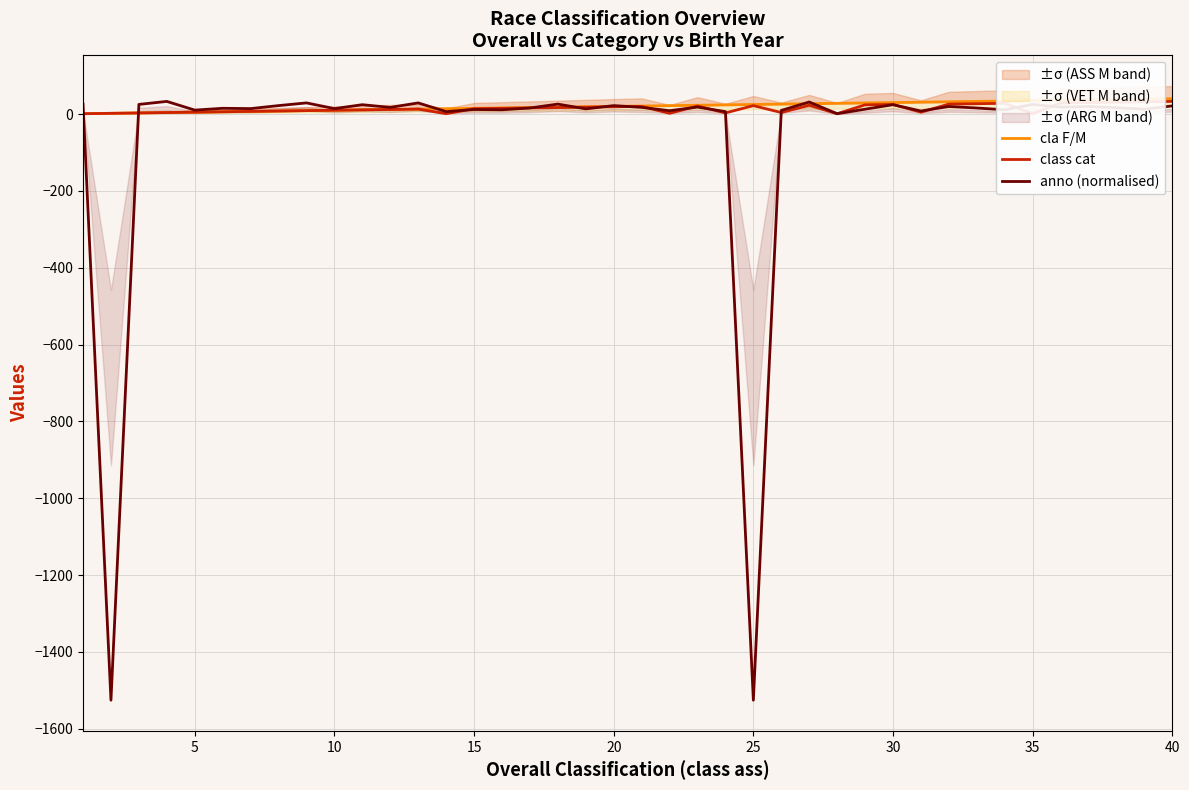

Reading left to right, what are all the values shown in this chart?

cla F/M: 1.0	2.0	3.0	4.0	5.0	6.0	7.0	8.0	9.0	10.0	11.0	12.0	13.0	14.0	15.0	16.0	17.0	18.0	19.0	20.0	21.0	22.0	23.0	24.0	25.0	26.0	27.0	28.0	29.0	30.0	31.0	32.0	33.0	34.0	35.0	36.0	37.0	38.0	39.0	40.0
class cat: 1.0	2.0	3.0	4.0	5.0	6.0	7.0	8.0	9.0	10.0	11.0	12.0	13.0	1.0	14.0	15.0	16.0	17.0	18.0	19.0	20.0	2.0	21.0	3.0	22.0	4.0	23.0	1.0	24.0	25.0	5.0	26.0	27.0	28.0	1.0	29.0	30.0	31.0	32.0	33.0
anno (normalised): 26.0	-1525.6	25.2	33.0	10.4	15.0	14.3	22.1	29.1	14.3	24.4	17.4	29.1	6.5	11.9	11.1	15.8	26.0	13.5	22.1	17.4	8.8	18.2	6.5	-1525.6	9.6	31.4	1.0	12.7	24.4	8.0	19.7	15.8	11.1	25.2	18.2	19.7	16.6	12.7	21.3